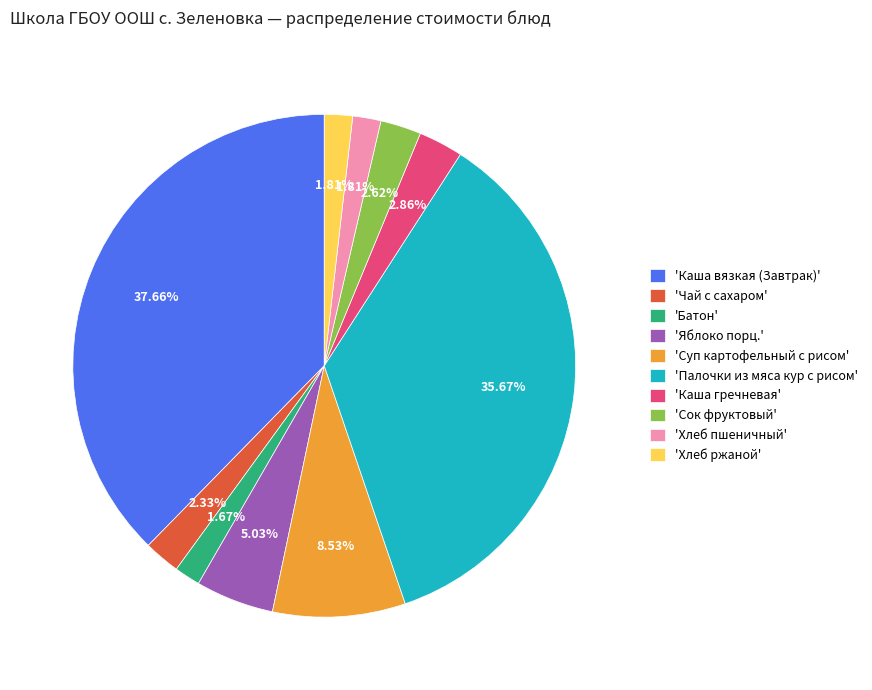

Which slice is the largest?

'Каша вязкая (Завтрак)'